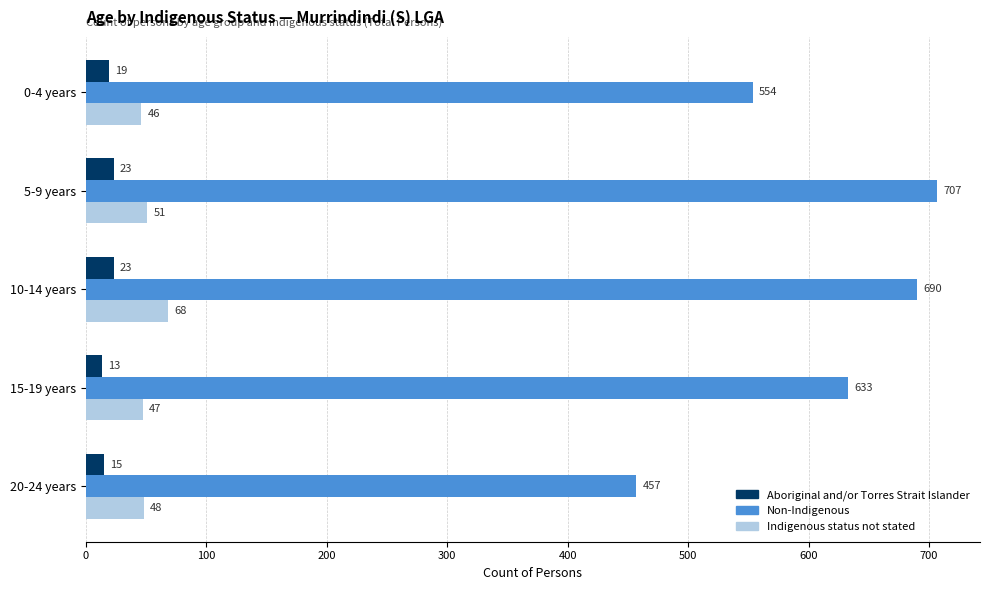

What is the average value of the Indigenous status not stated series?

52